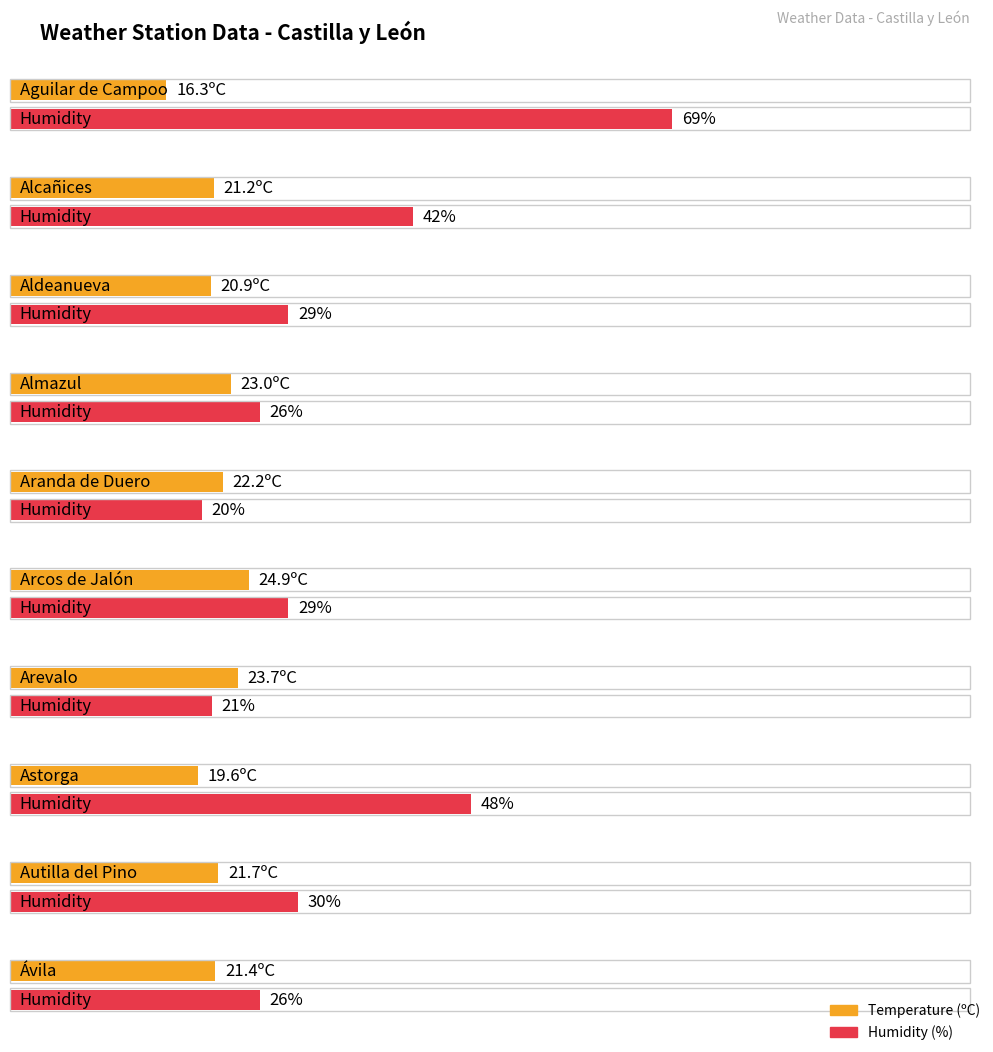

How many bars are there in each group?

2